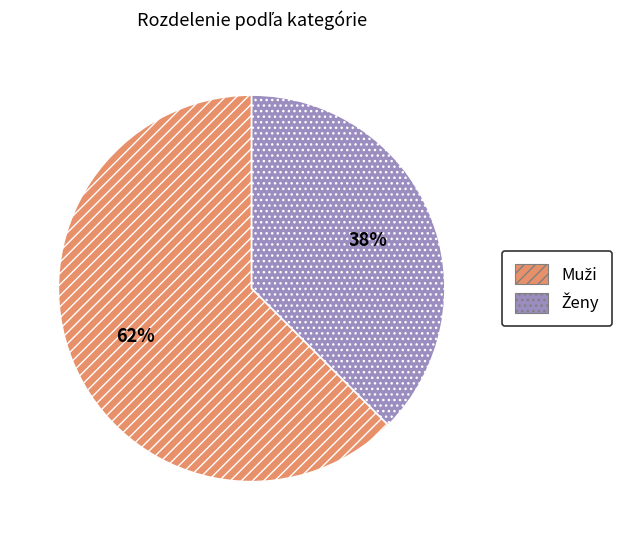

Is there any slice that represents more than half of the pie?

Yes